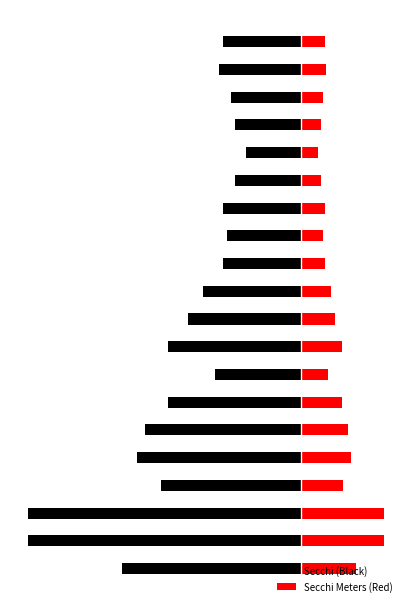

Reading left to right, extract all data points from this chart.

Secchi (Black): -11.5	-17.5	-17.5	-9.0	-10.5	-10.0	-8.5	-5.5	-8.5	-7.2	-6.2	-5.0	-4.8	-5.0	-4.2	-3.5	-4.2	-4.5	-5.2	-5.0
Secchi Meters (Red): 3.5	5.3	5.3	2.7	3.2	3.0	2.6	1.7	2.6	2.2	1.9	1.5	1.4	1.5	1.3	1.1	1.3	1.4	1.6	1.5